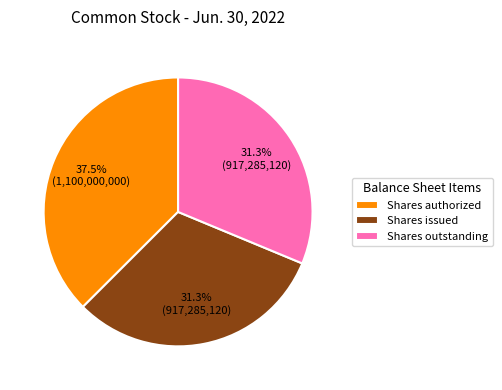

Which slice is the largest?

Shares authorized